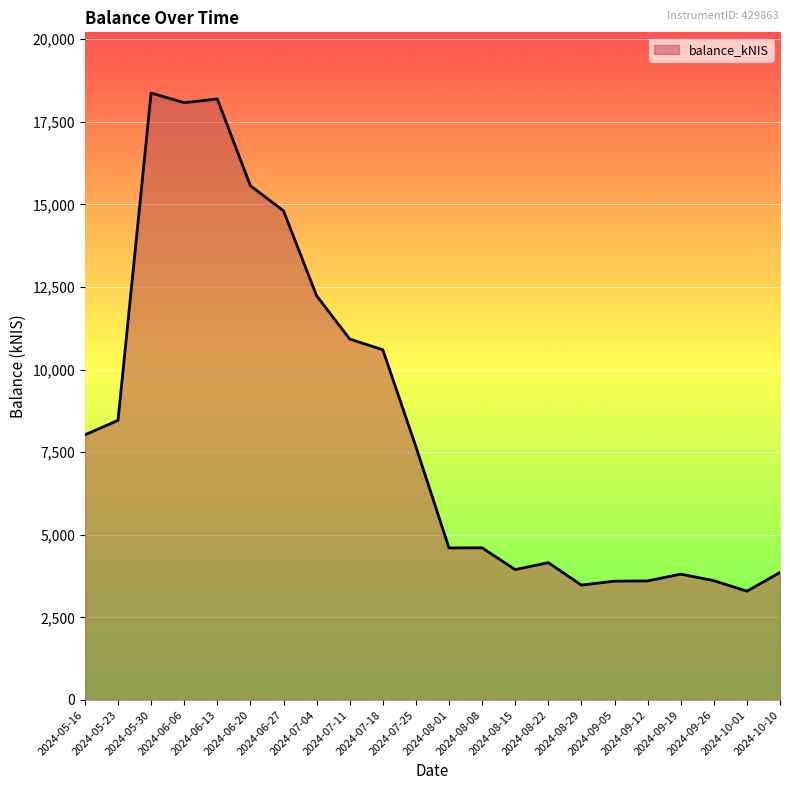

What is the greatest value displayed?

18369.7